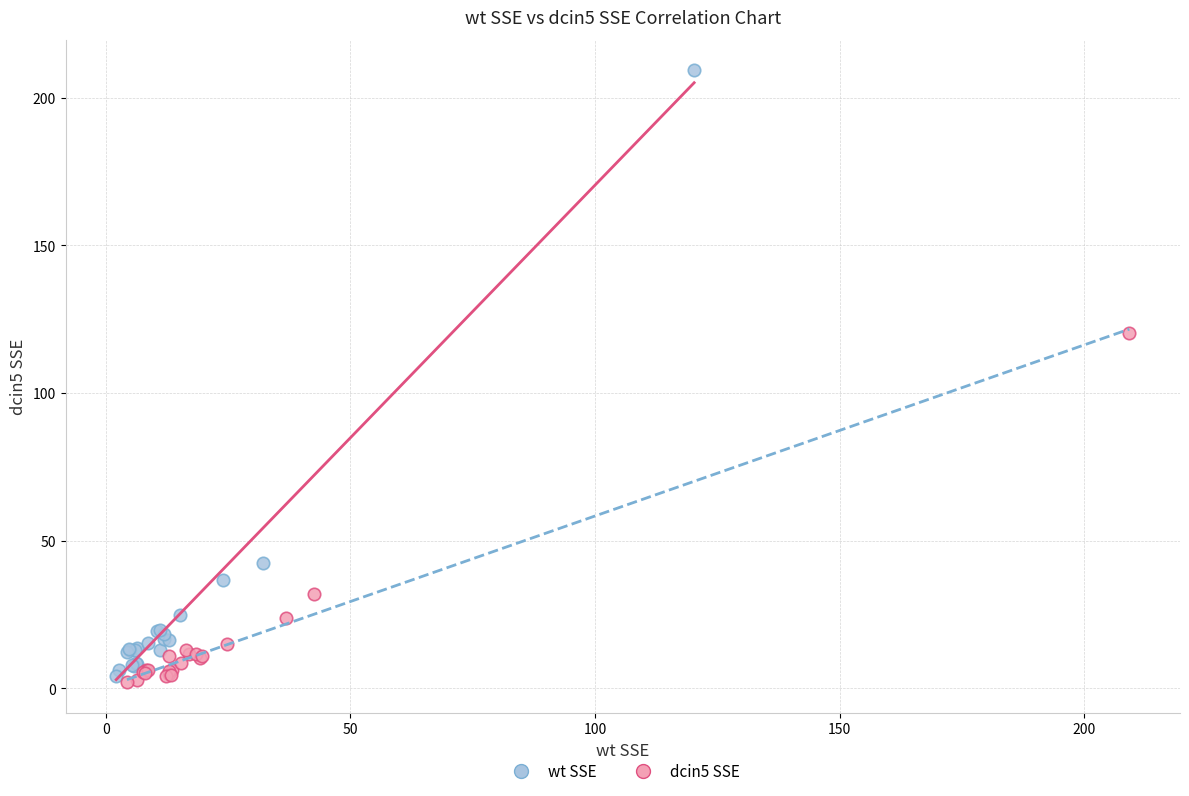

What are all the series names shown in the legend?

wt SSE, dcin5 SSE